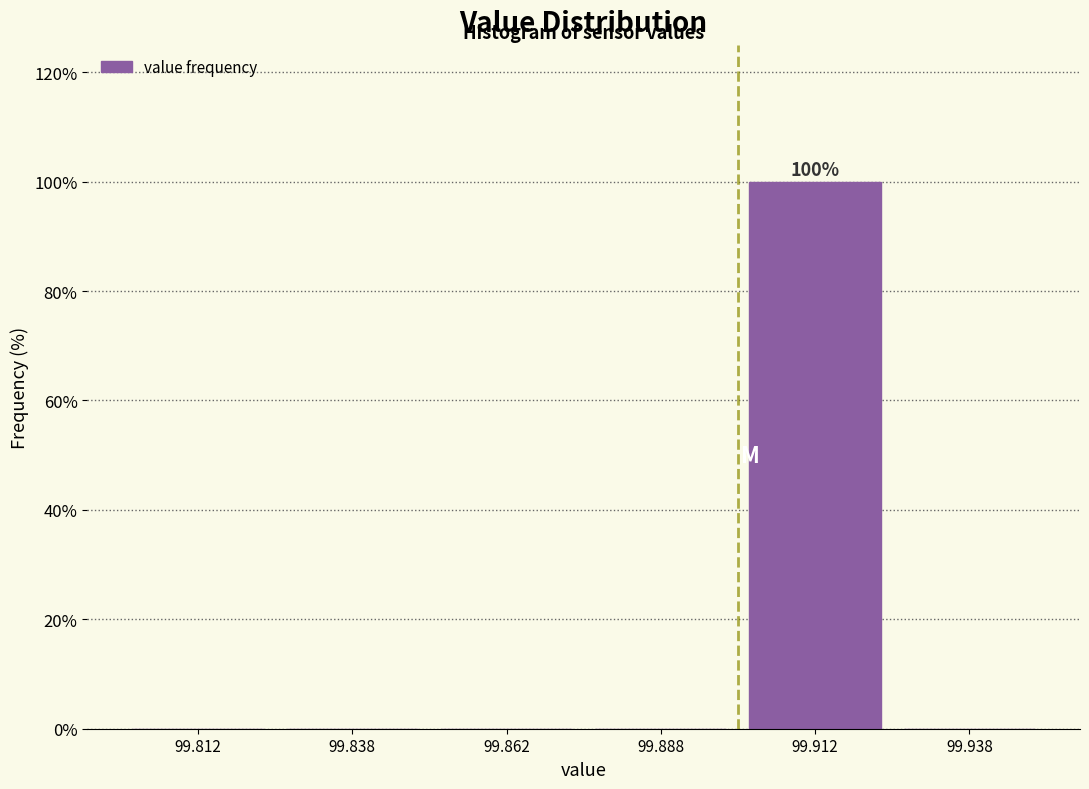

Over which range of the x-axis is the bar tallest?

99.900 to 99.925